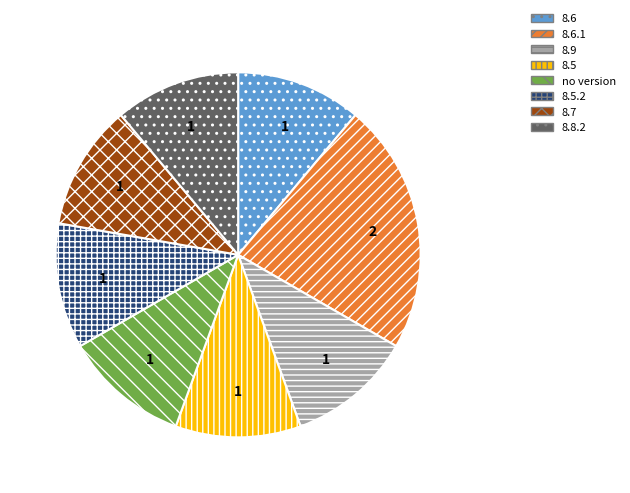

Does any single category account for the majority?

No